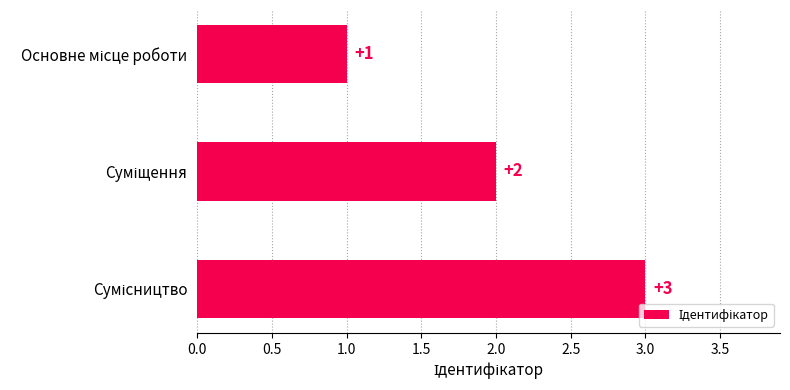

What is the difference between the second highest and minimum values?

1